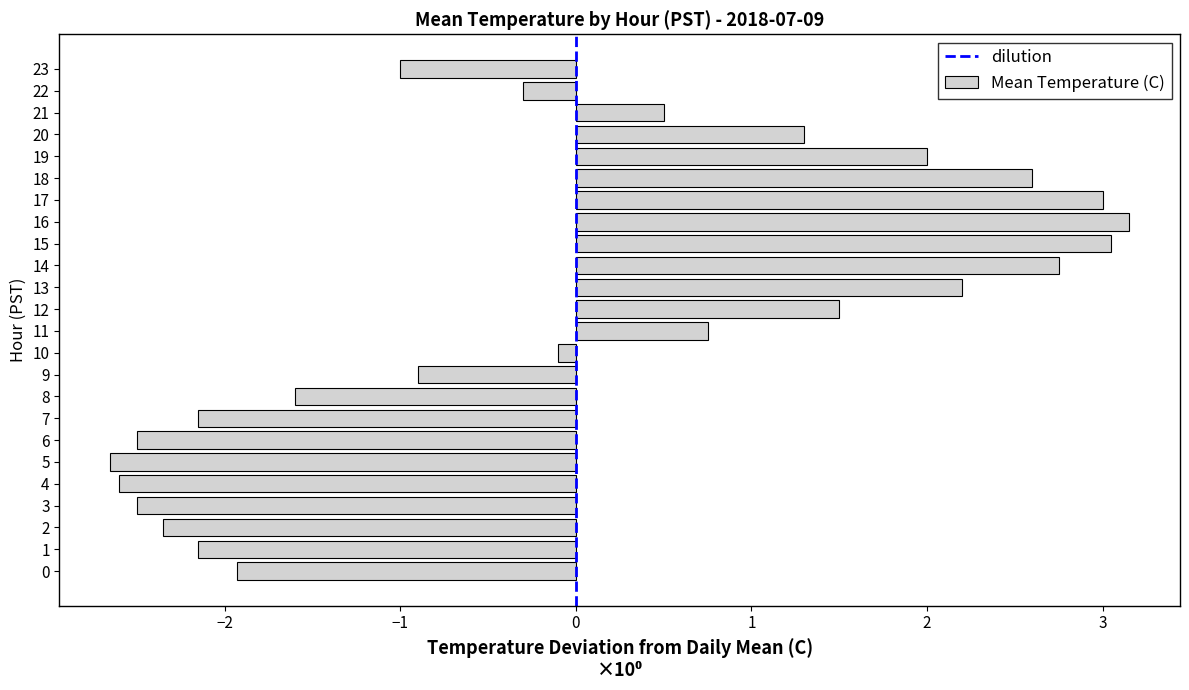

What is the difference between the second highest and minimum values?

5.7